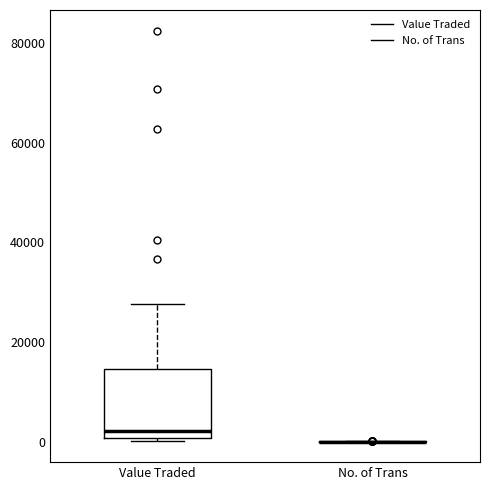

Where does the median line of the box for Value Traded sit on the y-axis? The values are not printed on the chart, so give them approximately, as read against the axis.

2000